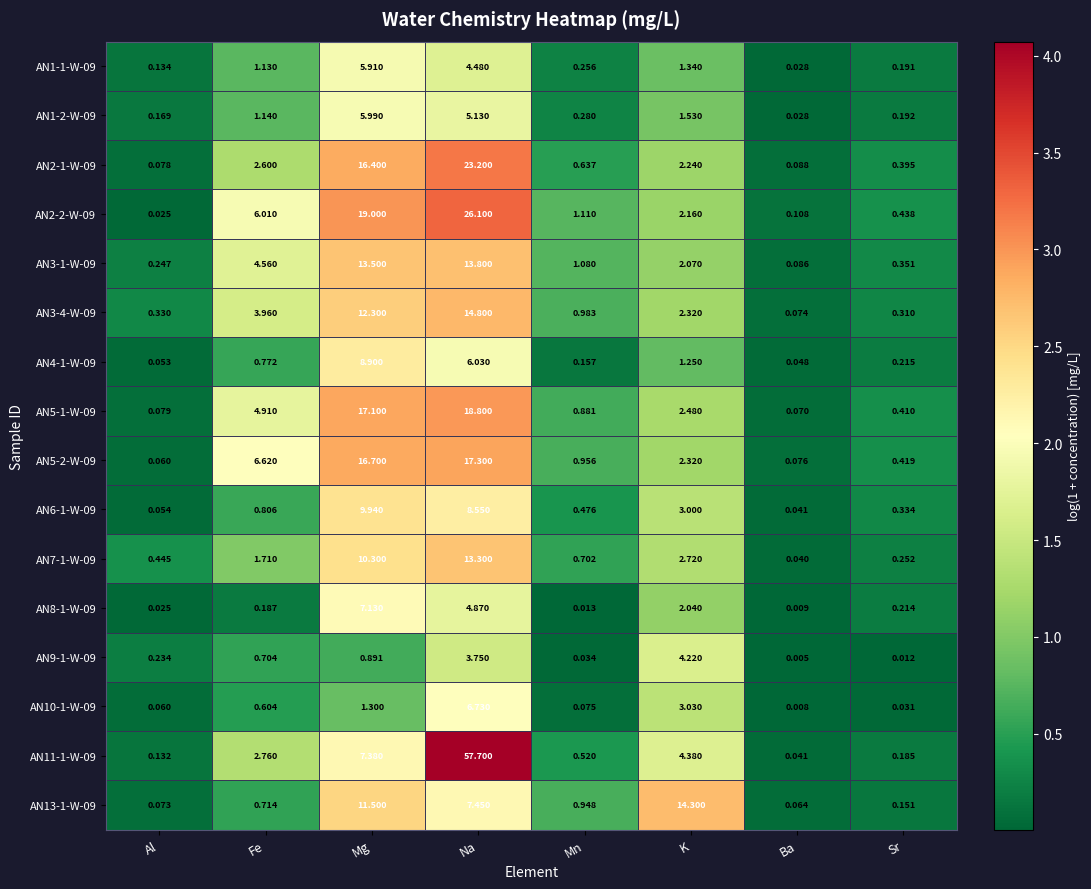

Where does the AN11-1-W-09 series first go above 2?

Fe